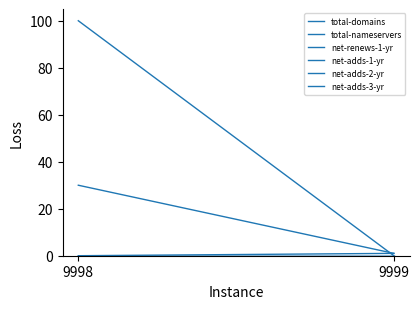

Between 9998 and 9999, which is larger?

9998